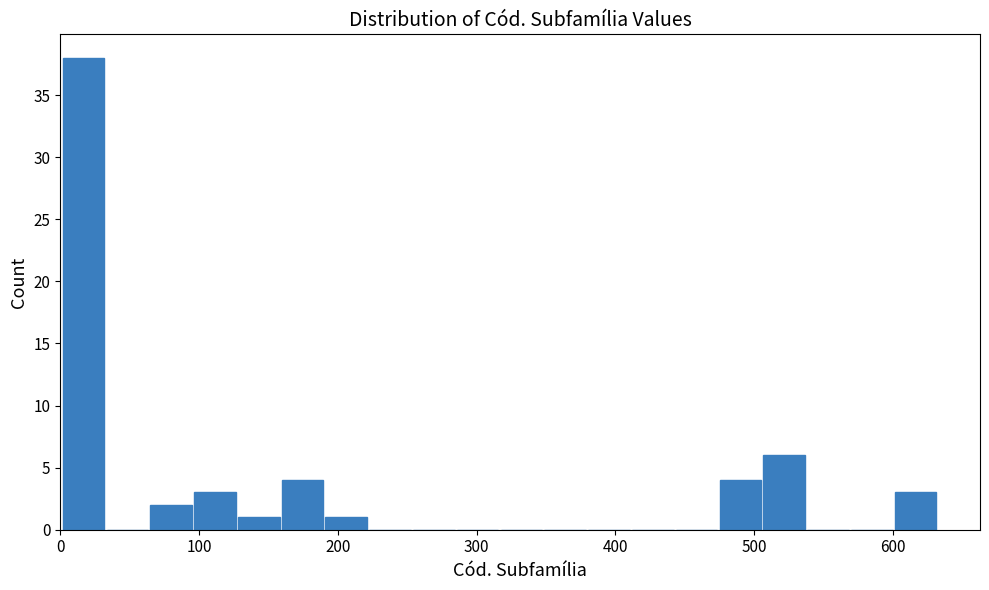

Read against the x-axis, roughly where is the centre of the tallest bar?

20